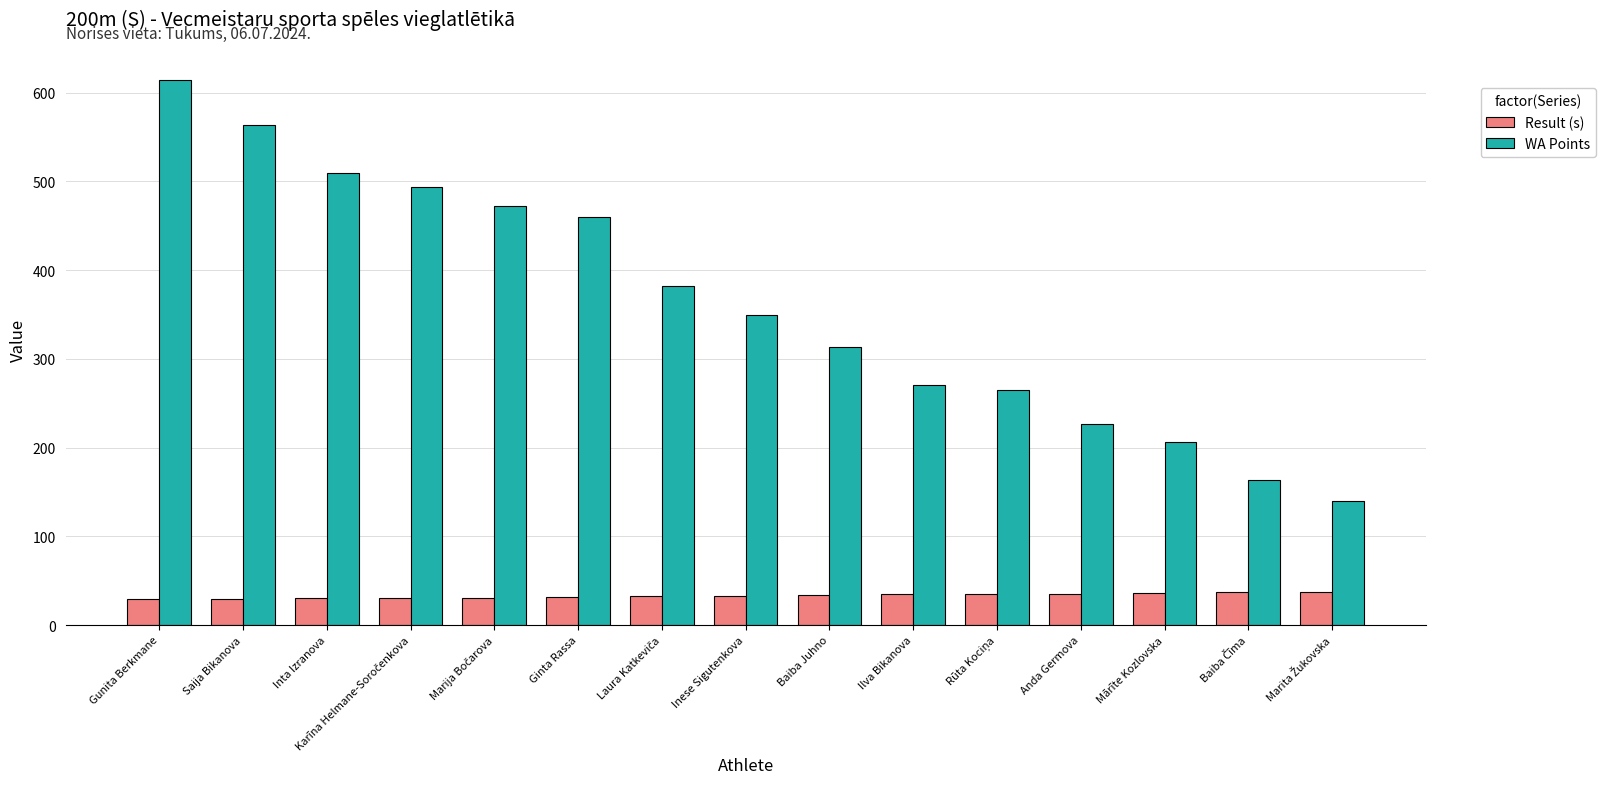

True or false: WA Points has a value of 507.0 at Inese Sigutenkova.

False